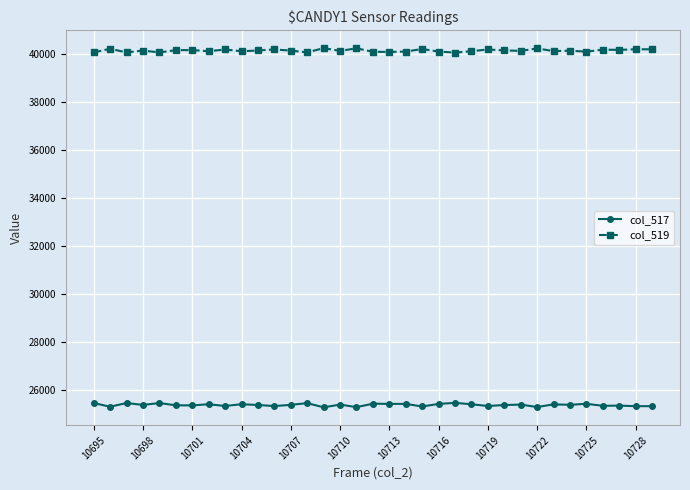

What is the average value of the col_519 series?

40155